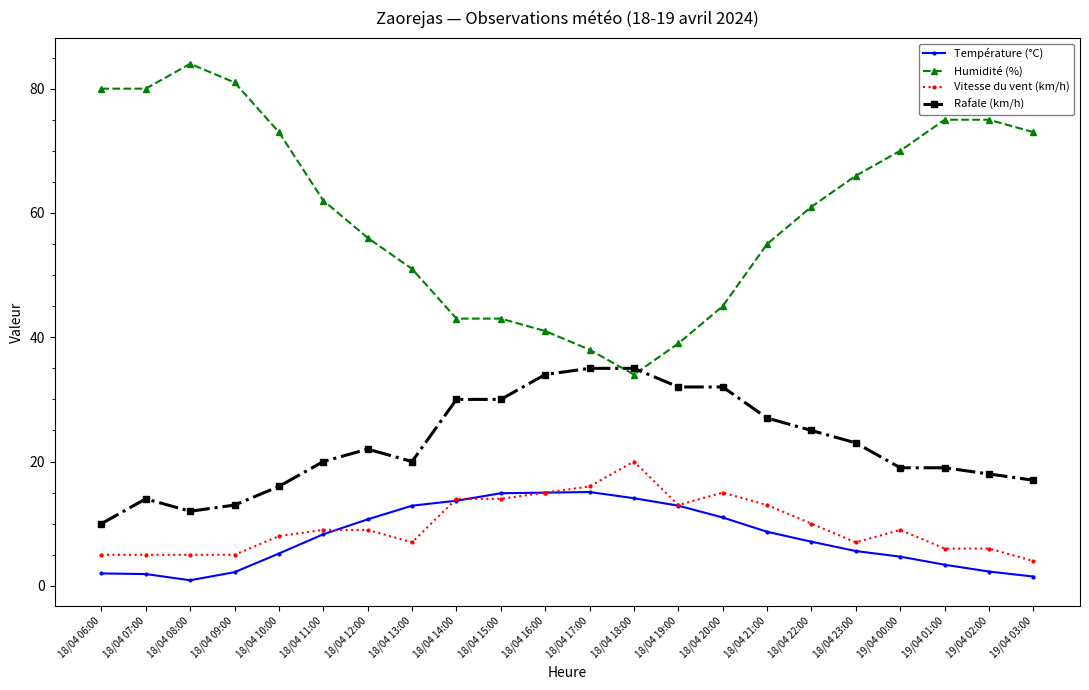

What is the maximum value for Vitesse du vent (km/h)?

20.0